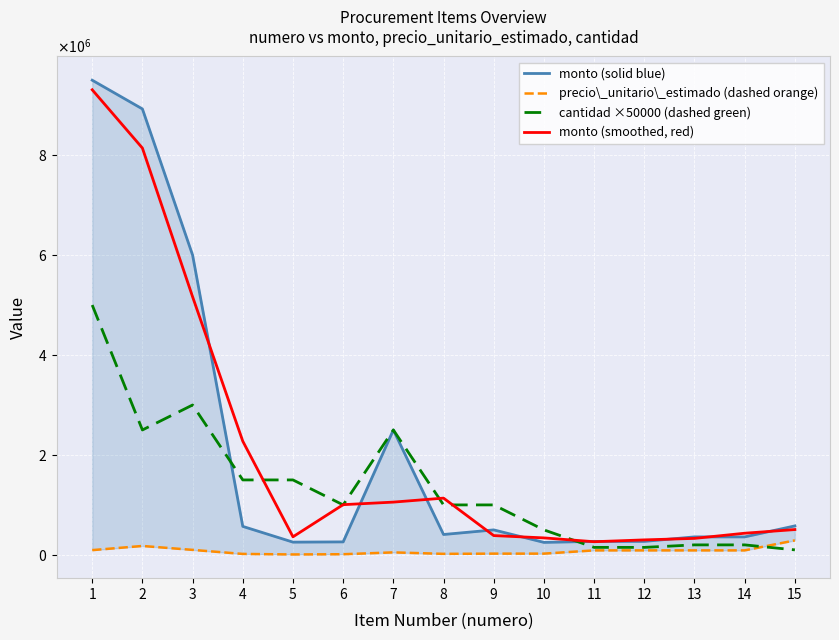

What is the spread (max minus min) of values at 5?

1491500.0